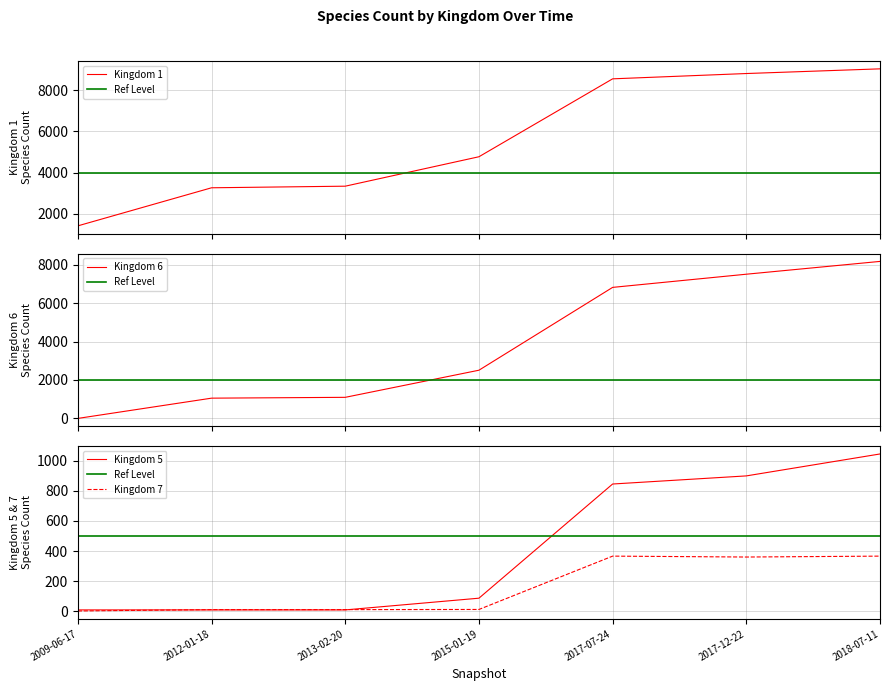

Between 2015-01-19 and 2017-07-24, which series saw the biggest shift?

Kingdom 6